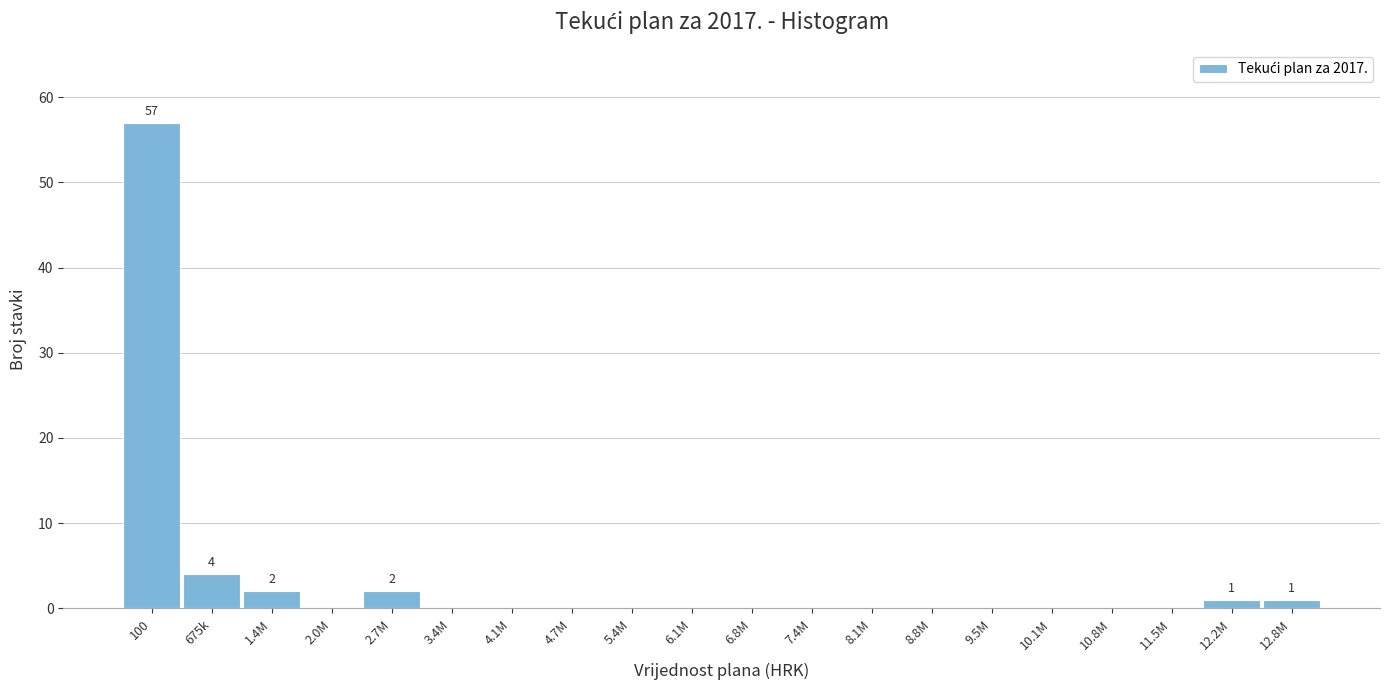

Reading left to right, extract all data points from this chart.

100=57	675k=4	1.4M=2	2.0M=0	2.7M=2	3.4M=0	4.1M=0	4.7M=0	5.4M=0	6.1M=0	6.8M=0	7.4M=0	8.1M=0	8.8M=0	9.5M=0	10.1M=0	10.8M=0	11.5M=0	12.2M=1	12.8M=1